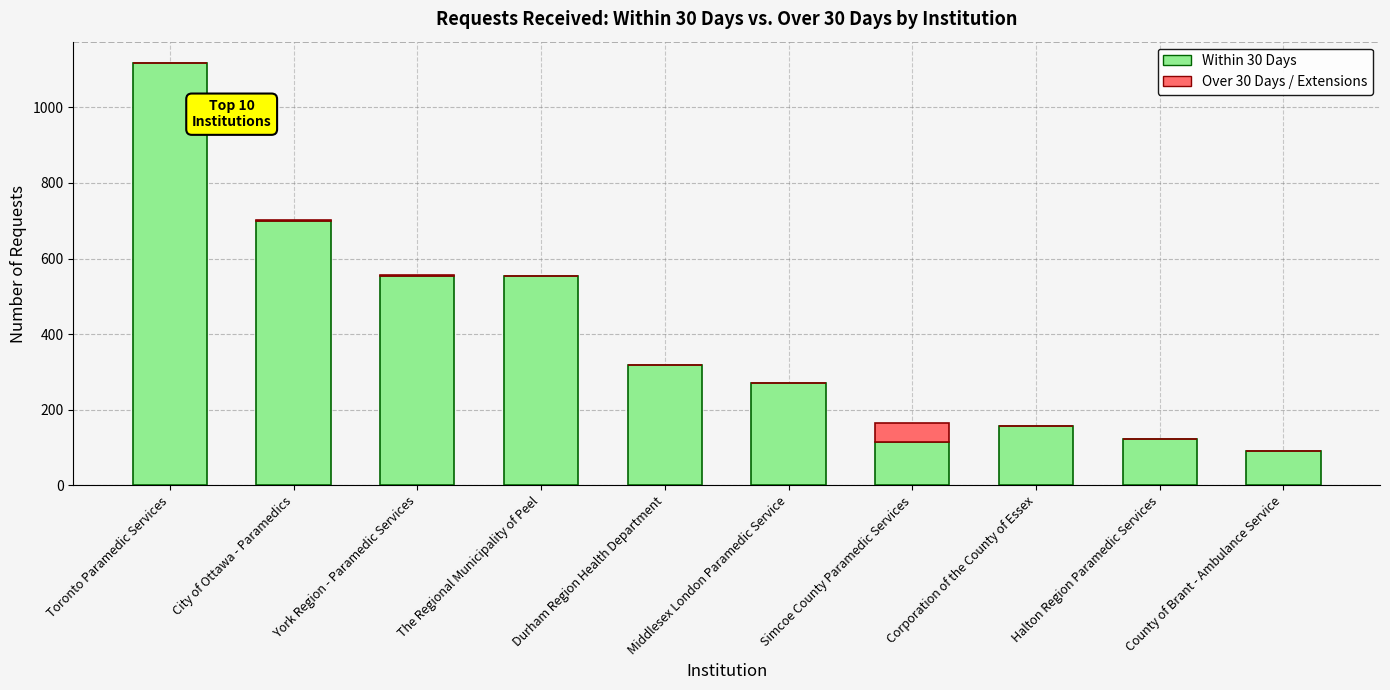

What is the total value across all series at Middlesex London Paramedic Service?

271